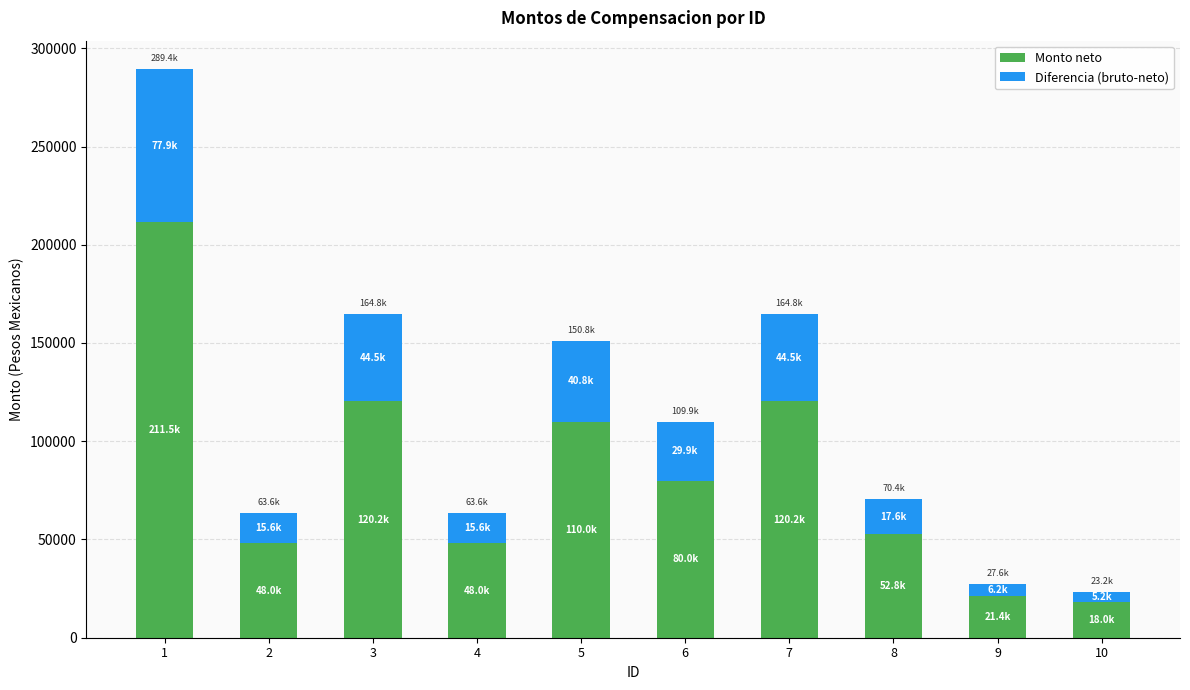

Reading right to left, what are the values for Monto neto?

10=18000.0	9=21400.0	8=52800.0	7=120238.0	6=80000.0	5=110000.0	4=48000.0	3=120238.0	2=48000.0	1=211462.0